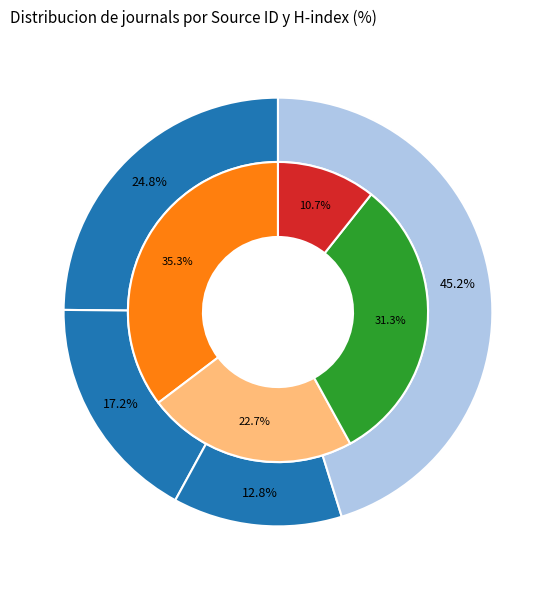

Between Turkish Journal of Botany and Yerbilimleri/Earth Sciences, which is larger?

Yerbilimleri/Earth Sciences